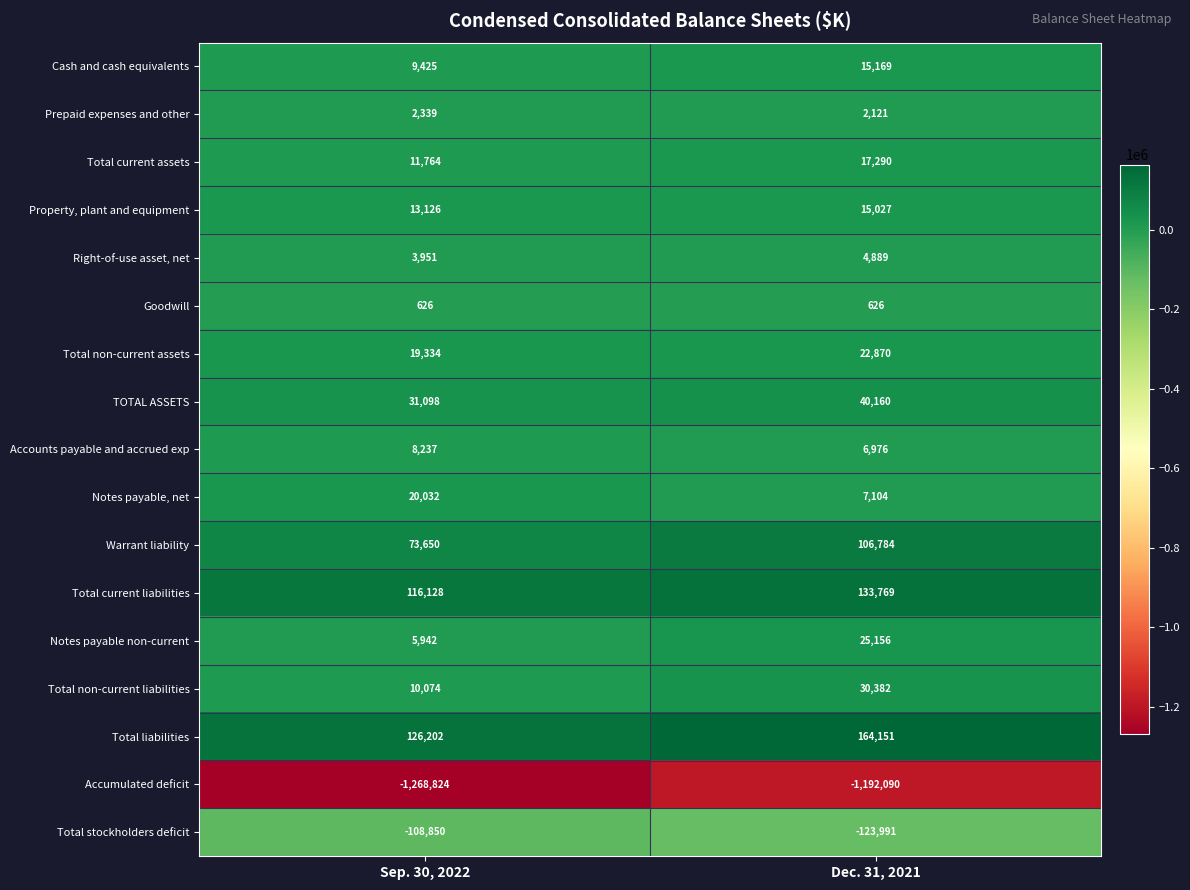

Is it true that Accounts payable and accrued exp equals 3568 at Dec. 31, 2021?

False